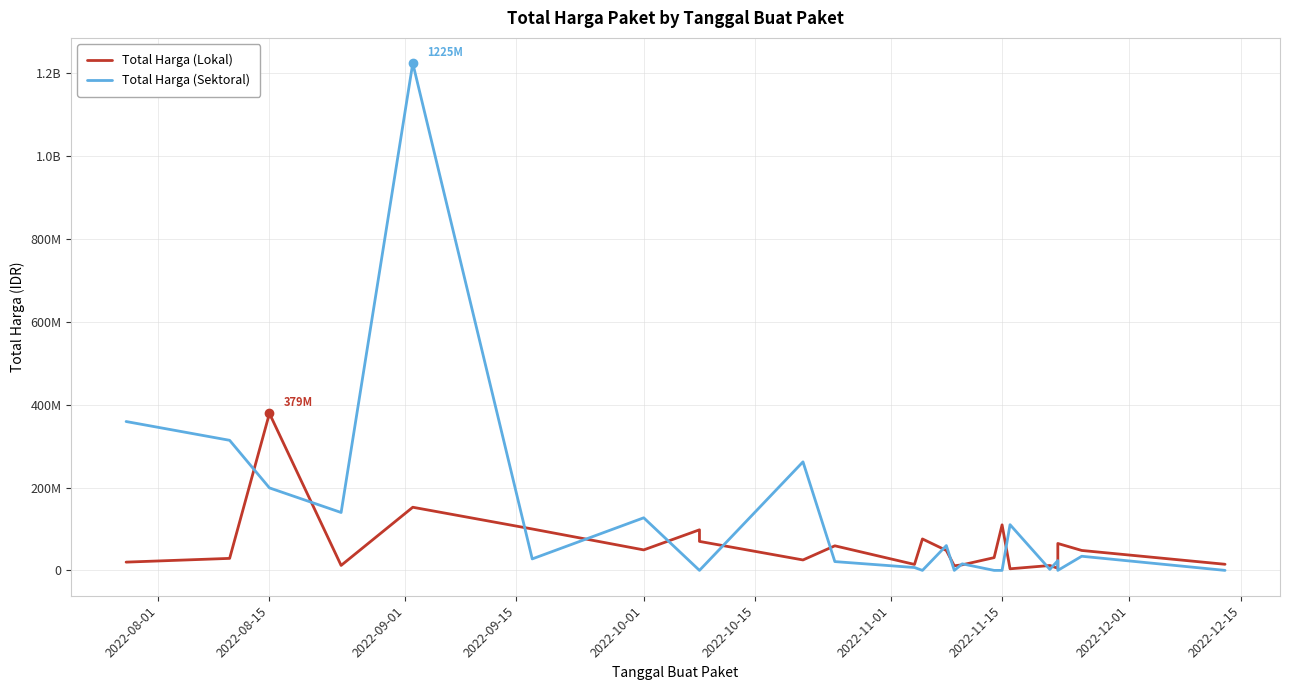

How many interior local valleys does the Total Harga (Lokal) series have?

7